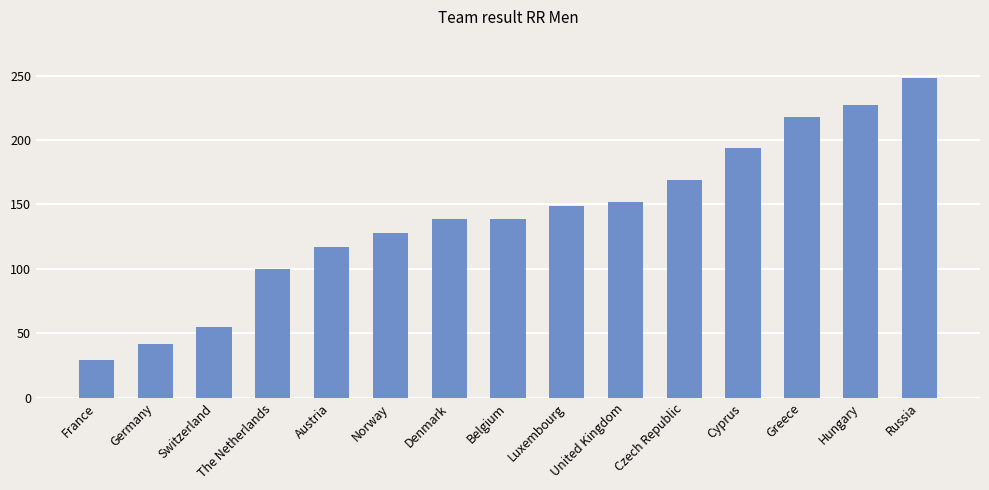

What is the ratio of the value at Denmark to the value at France?

4.8